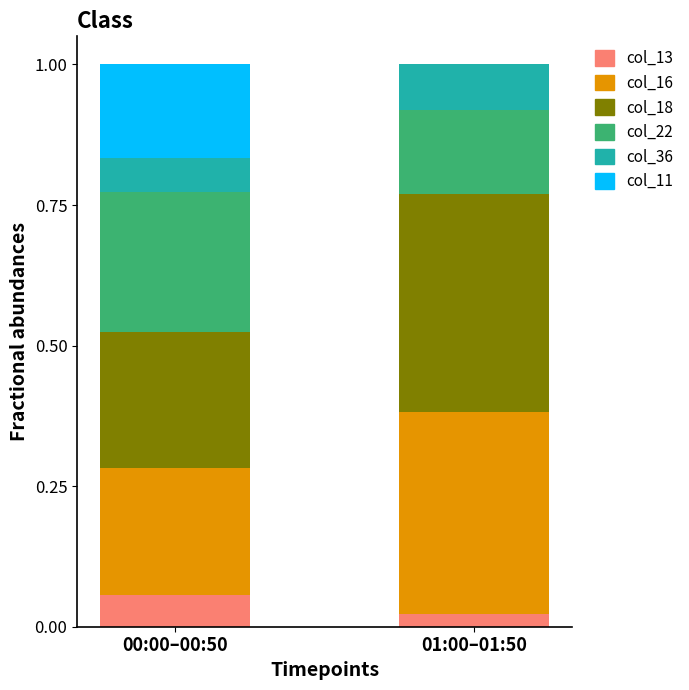

What is the total value across all series at 00:00–00:50?

1.0